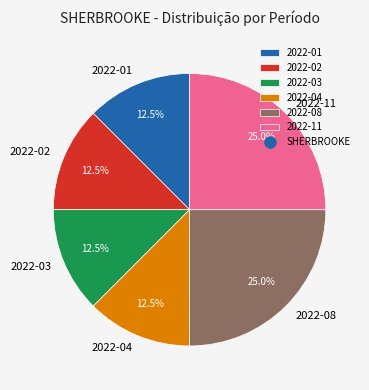

What is the ratio of the value at 2022-01 to the value at 2022-11?

0.5